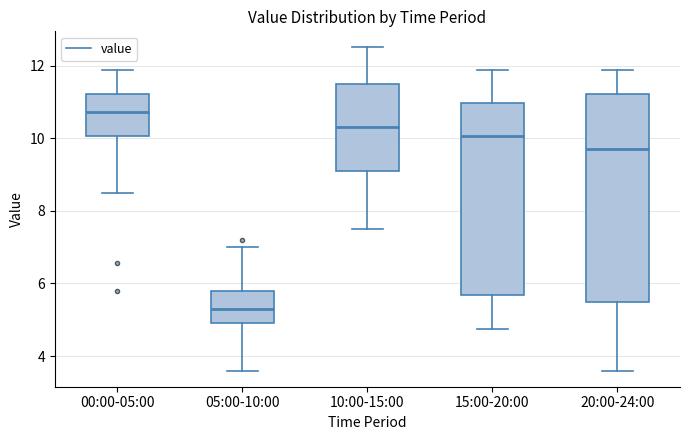

Which box has the highest median line?

00:00-05:00